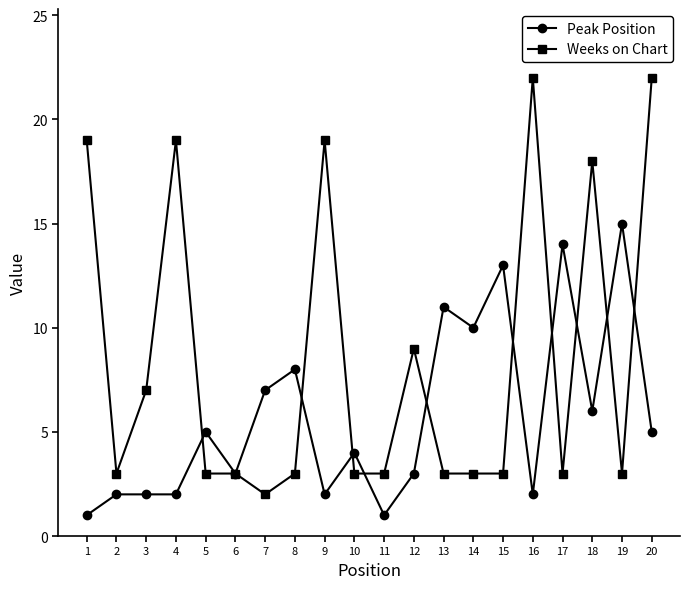

How many lines are shown in the chart?

2